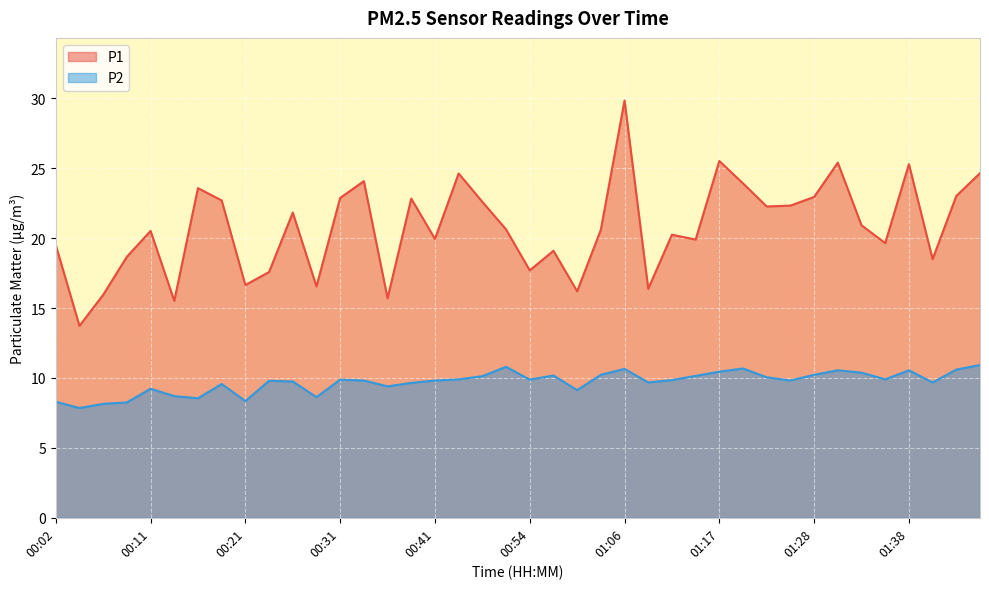

At which label does P1 first exceed 20?

00:11